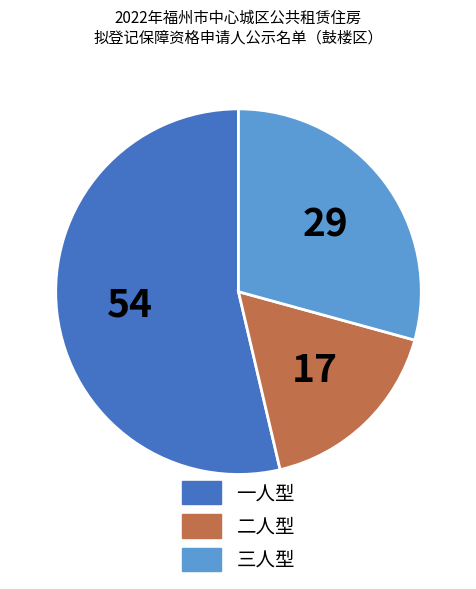

Approximately how many times larger is the value at 二人型 compared to 三人型?

0.6